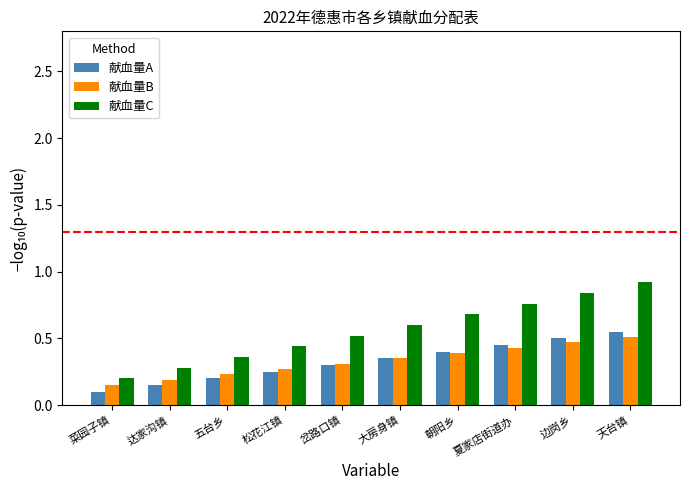

What position from the left is 夏家店街道办?

8